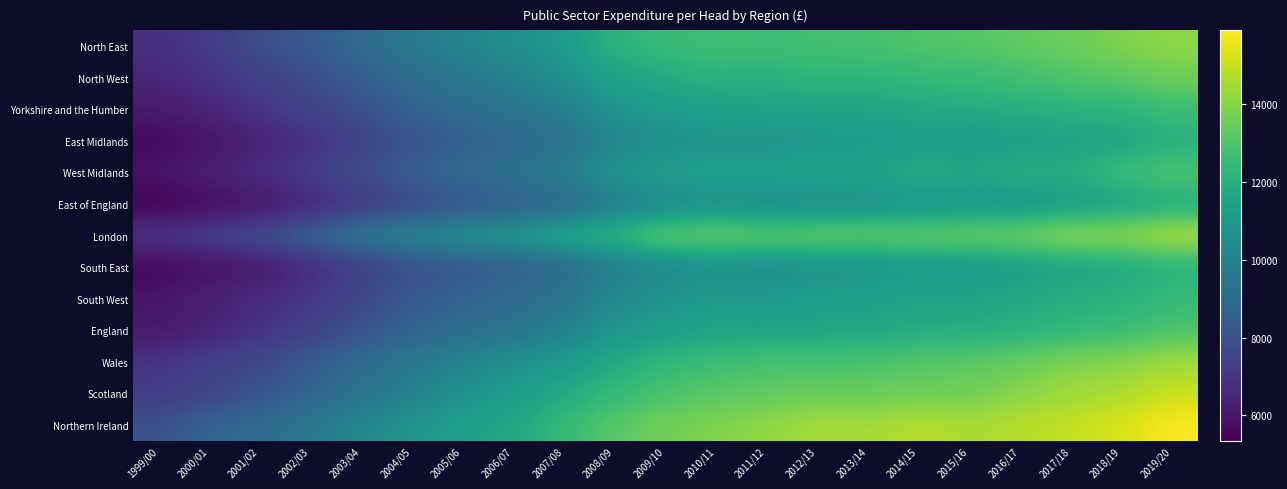

What is the greatest value displayed?

15905